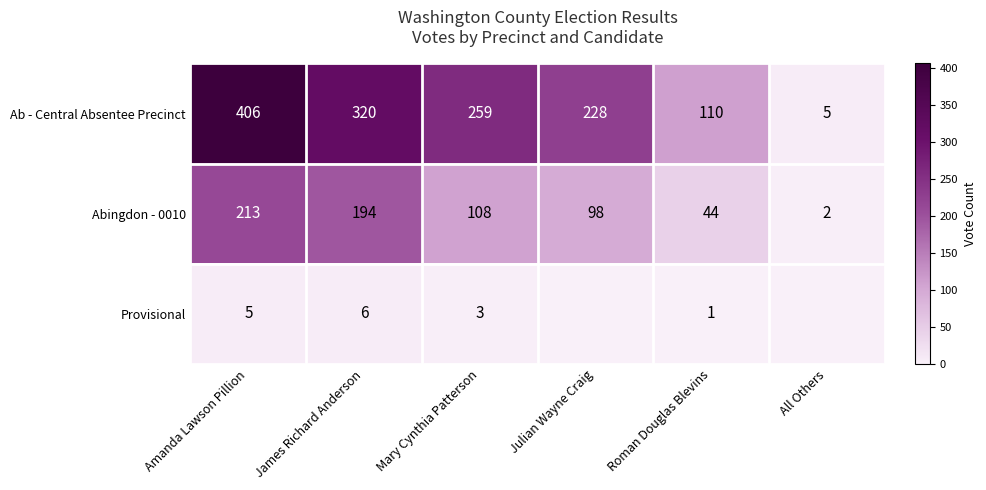

Which category has the highest value across all series?

Amanda Lawson Pillion